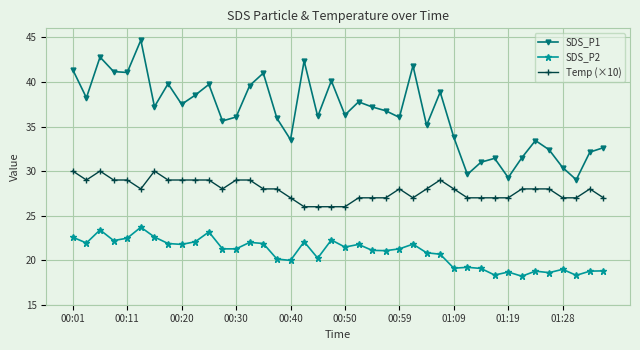

True or false: SDS_P1 has more than 1 interior local peaks.

True